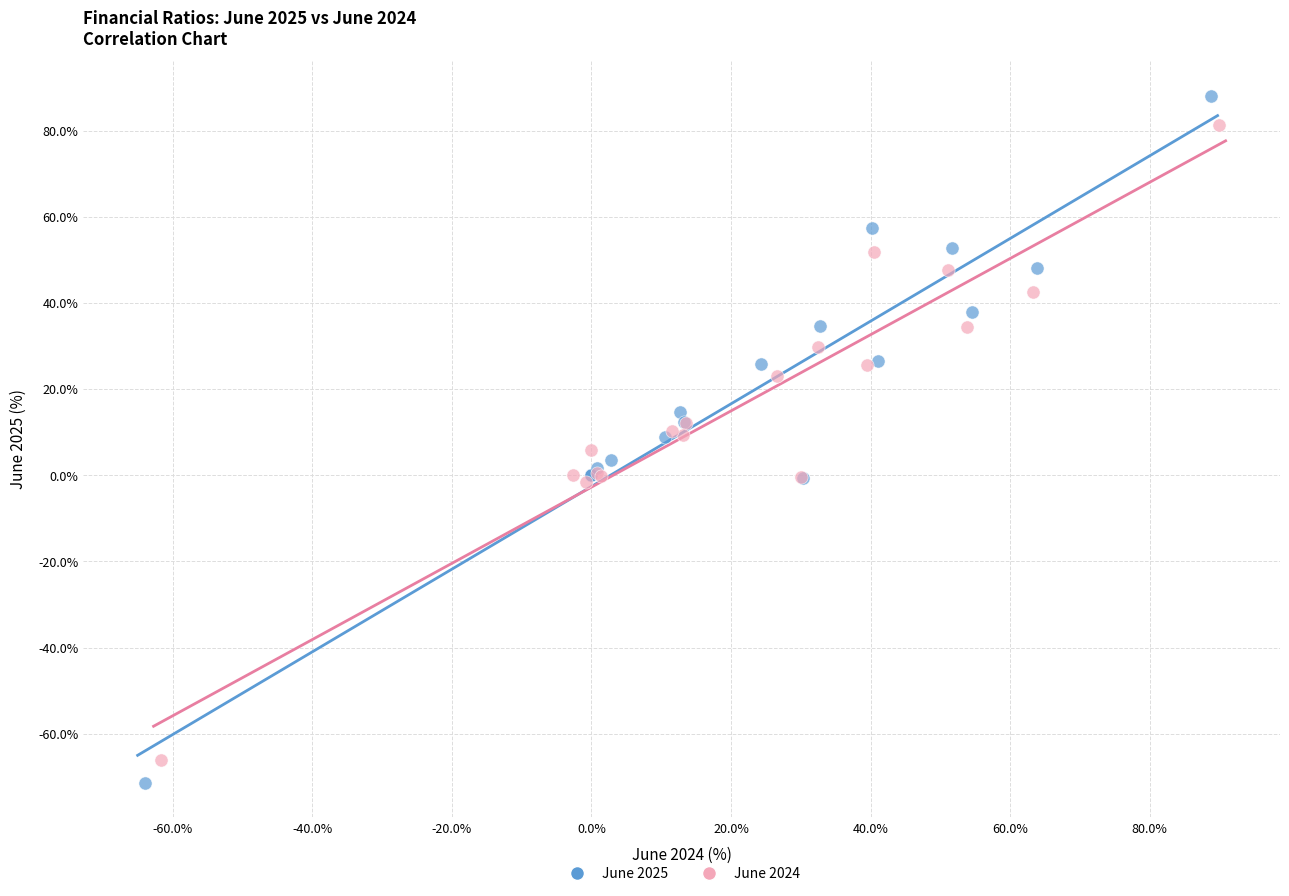

Which series has the largest Y range (max minus min)?

June 2025